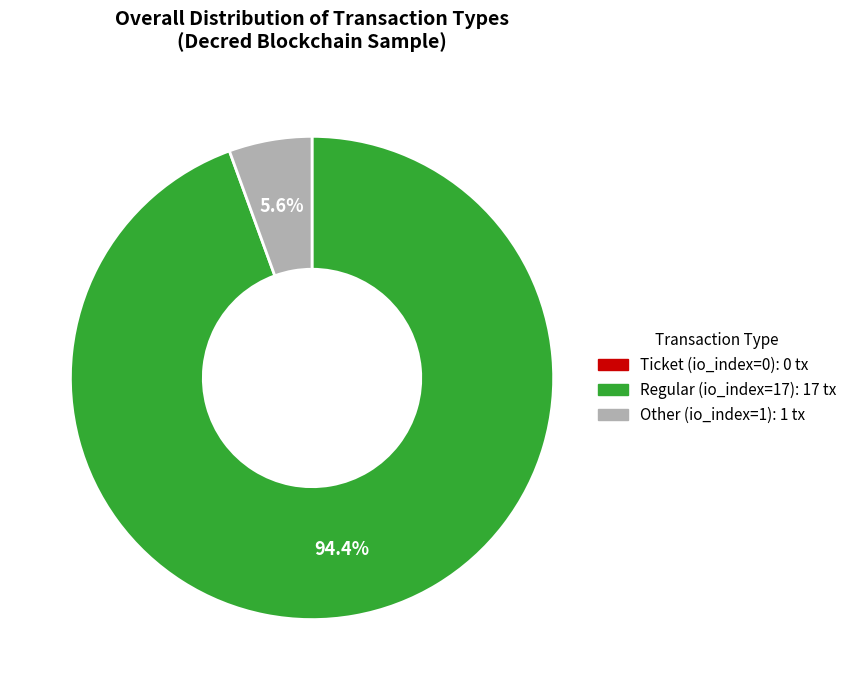

Does any single category account for the majority?

Yes